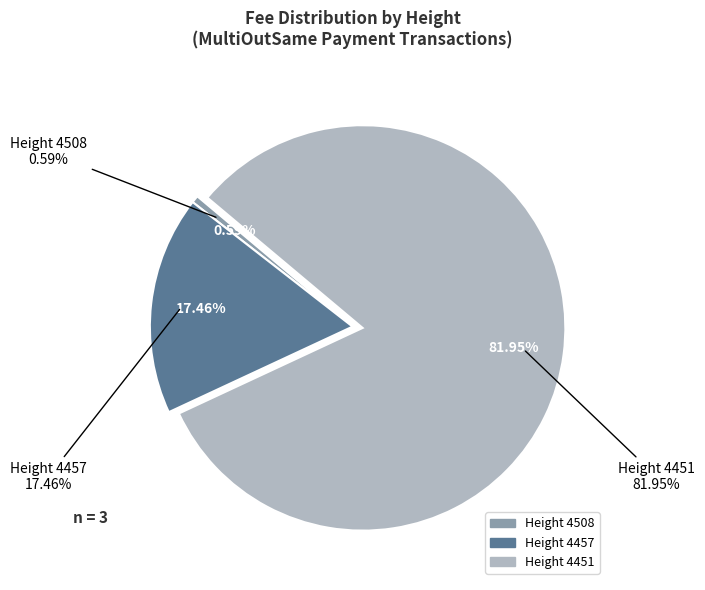

Which category has the biggest portion of the pie?

4451